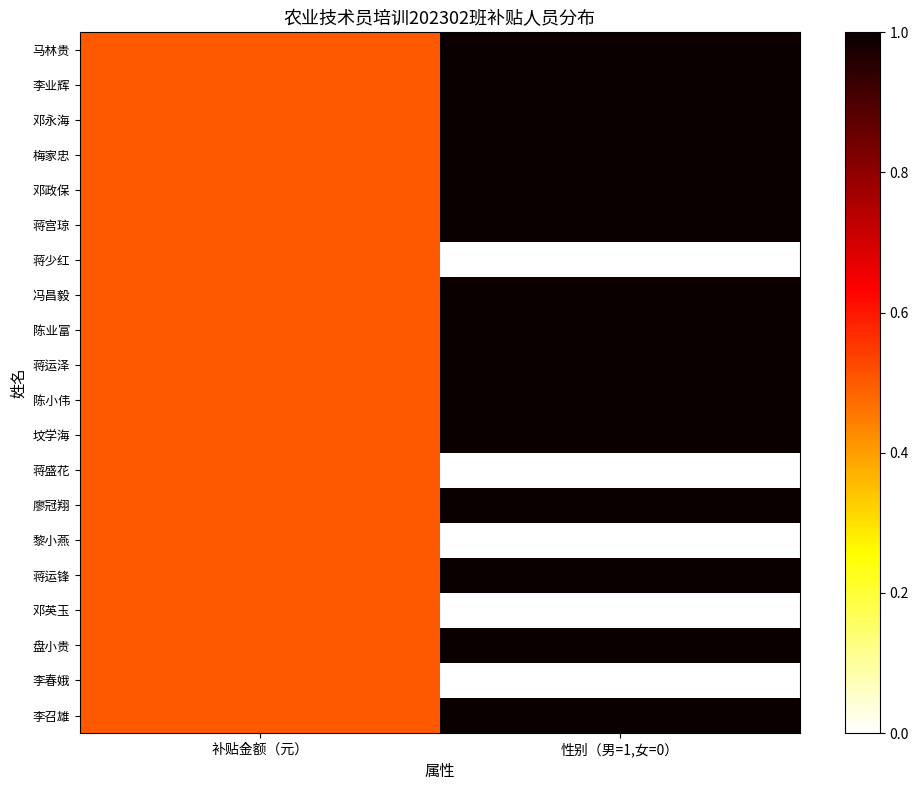

Reading left to right, extract all data points from this chart.

马林贵: 补贴金额（元）=0.5	性别（男=1,女=0）=1.0
李业辉: 补贴金额（元）=0.5	性别（男=1,女=0）=1.0
邓永海: 补贴金额（元）=0.5	性别（男=1,女=0）=1.0
梅家忠: 补贴金额（元）=0.5	性别（男=1,女=0）=1.0
邓政保: 补贴金额（元）=0.5	性别（男=1,女=0）=1.0
蒋宫琼: 补贴金额（元）=0.5	性别（男=1,女=0）=1.0
蒋少红: 补贴金额（元）=0.5	性别（男=1,女=0）=0.0
冯昌毅: 补贴金额（元）=0.5	性别（男=1,女=0）=1.0
陈业富: 补贴金额（元）=0.5	性别（男=1,女=0）=1.0
蒋运泽: 补贴金额（元）=0.5	性别（男=1,女=0）=1.0
陈小伟: 补贴金额（元）=0.5	性别（男=1,女=0）=1.0
坟学海: 补贴金额（元）=0.5	性别（男=1,女=0）=1.0
蒋盛花: 补贴金额（元）=0.5	性别（男=1,女=0）=0.0
廖冠翔: 补贴金额（元）=0.5	性别（男=1,女=0）=1.0
黎小燕: 补贴金额（元）=0.5	性别（男=1,女=0）=0.0
蒋运锋: 补贴金额（元）=0.5	性别（男=1,女=0）=1.0
邓英玉: 补贴金额（元）=0.5	性别（男=1,女=0）=0.0
盘小贵: 补贴金额（元）=0.5	性别（男=1,女=0）=1.0
李春娥: 补贴金额（元）=0.5	性别（男=1,女=0）=0.0
李召雄: 补贴金额（元）=0.5	性别（男=1,女=0）=1.0